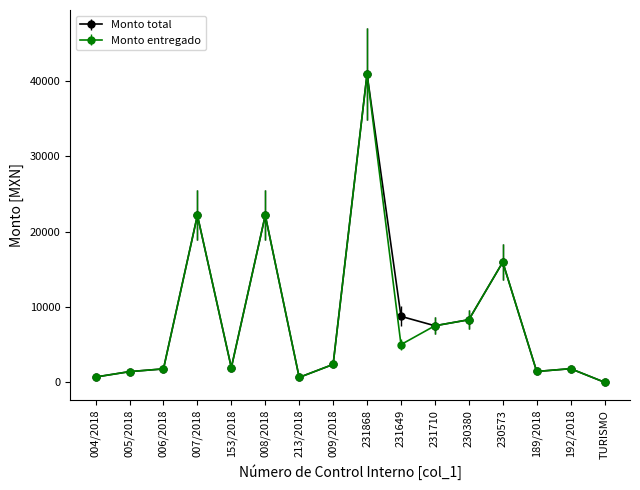

What is the value of the Monto total point at the 8th from the left?

2367.2